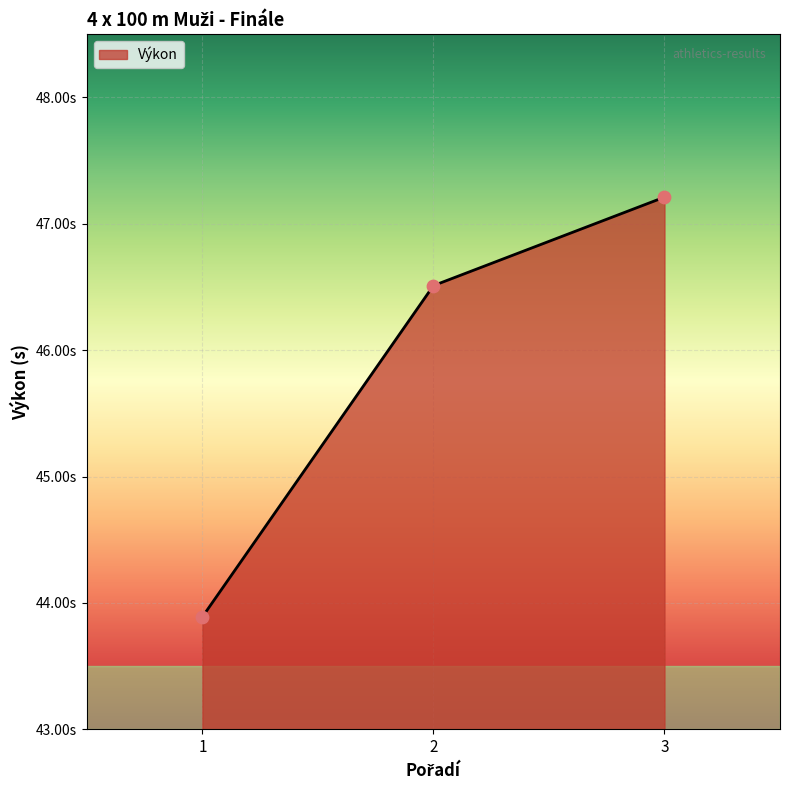

Approximately how many times larger is the value at 3 compared to 1?

1.1